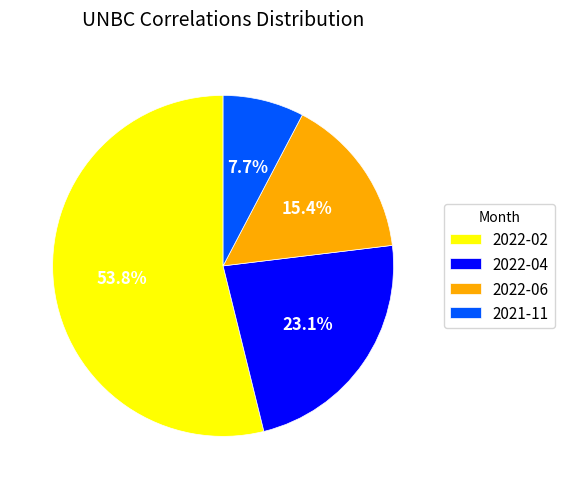

To the nearest percent, what is the combined percentage of 2022-06 and 2022-02?

69%